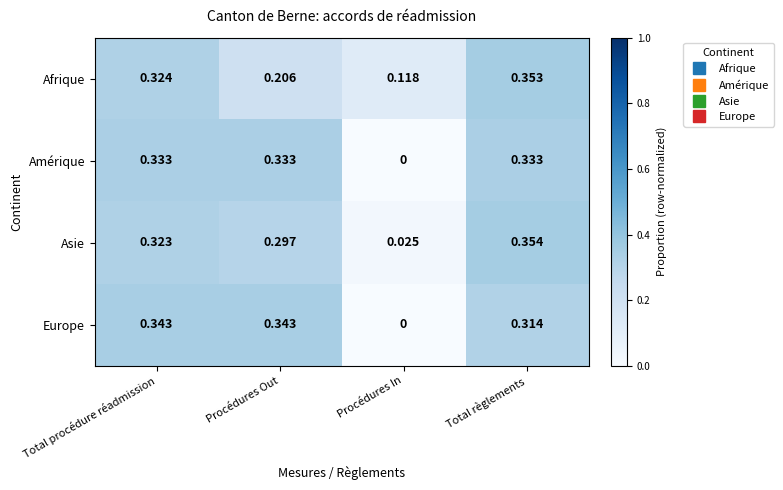

Which series has the largest range (max minus min)?

Europe